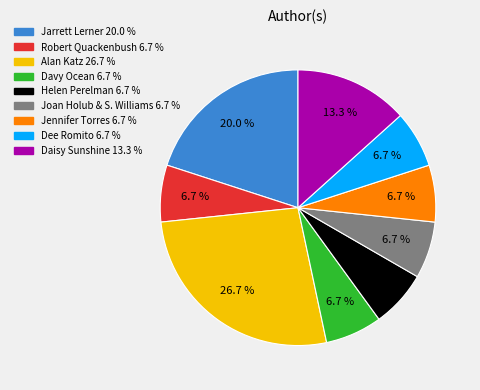

How many segments does this pie chart have?

9